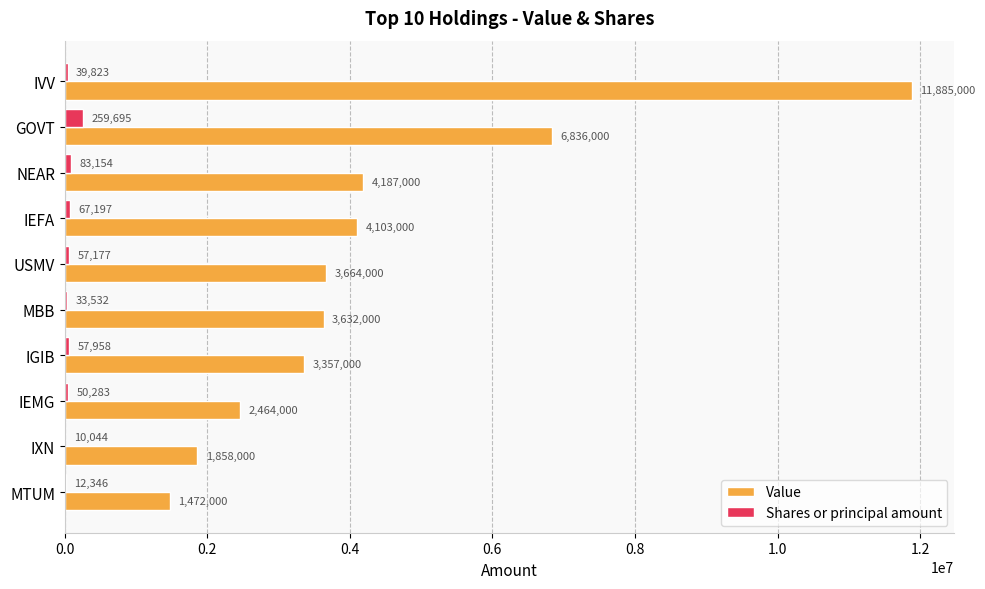

Which series has the largest total across all categories?

Value